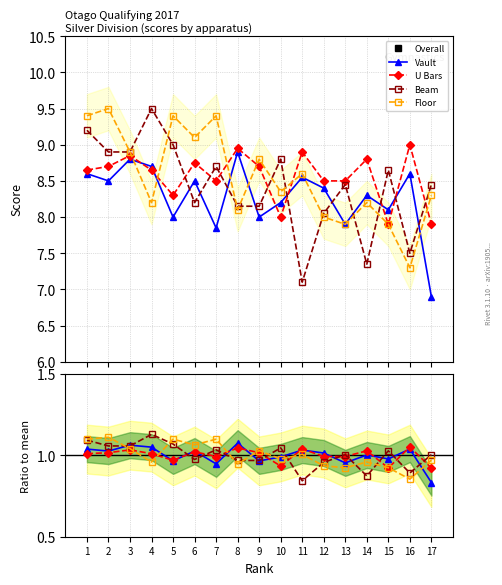

Reading right to left, extract all data points from this chart.

Overall: 17=31.6	16=32.4	15=32.5	14=32.6	13=32.8	12=33.0	11=33.1	10=33.4	9=33.6	8=34.1	7=34.5	6=34.5	5=34.7	4=35.0	3=35.5	2=35.6	1=35.9
Vault: 17=0.8	16=1.0	15=1.0	14=1.0	13=1.0	12=1.0	11=1.0	10=1.0	9=1.0	8=1.1	7=0.9	6=1.0	5=1.0	4=1.1	3=1.1	2=1.0	1=1.0
U Bars: 17=0.9	16=1.1	15=0.9	14=1.0	13=1.0	12=1.0	11=1.0	10=0.9	9=1.0	8=1.0	7=1.0	6=1.0	5=1.0	4=1.0	3=1.0	2=1.0	1=1.0
Beam: 17=1.0	16=0.9	15=1.0	14=0.9	13=1.0	12=1.0	11=0.8	10=1.0	9=1.0	8=1.0	7=1.0	6=1.0	5=1.1	4=1.1	3=1.1	2=1.1	1=1.1
Floor: 17=1.0	16=0.9	15=0.9	14=1.0	13=0.9	12=0.9	11=1.0	10=1.0	9=1.0	8=0.9	7=1.1	6=1.1	5=1.1	4=1.0	3=1.0	2=1.1	1=1.1